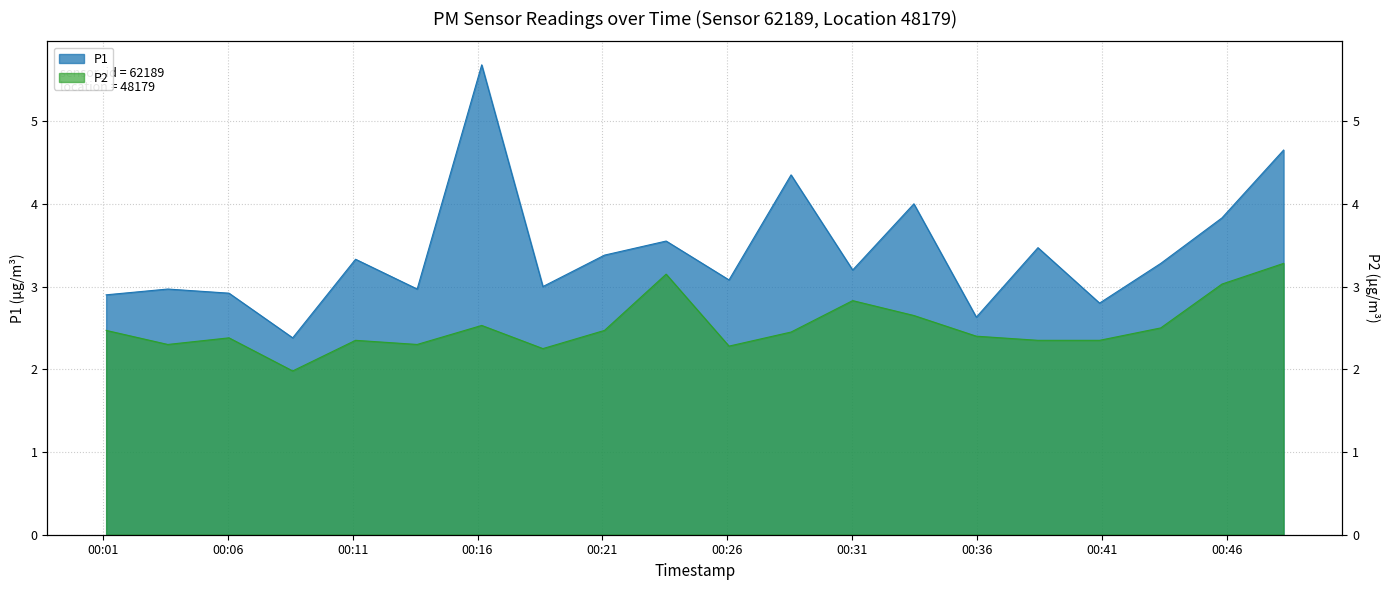

Which series has the largest total across all categories?

P1